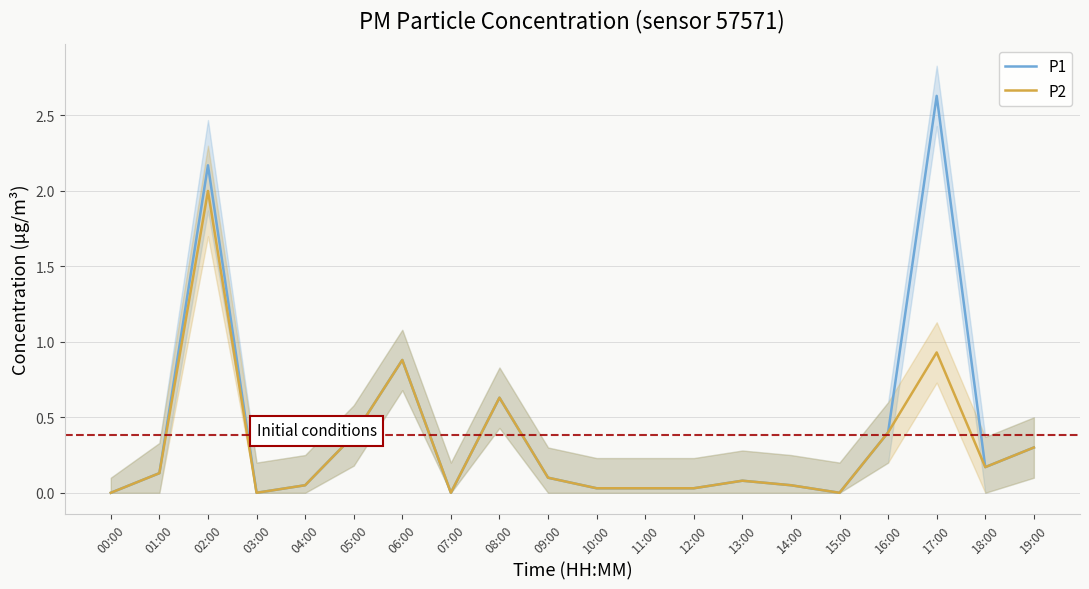

Reading left to right, what are all the values shown in this chart?

P1: 0.0	0.1	2.2	0.0	0.1	0.4	0.9	0.0	0.6	0.1	0.0	0.0	0.0	0.1	0.1	0.0	0.4	2.6	0.2	0.3
P2: 0.0	0.1	2.0	0.0	0.1	0.4	0.9	0.0	0.6	0.1	0.0	0.0	0.0	0.1	0.1	0.0	0.4	0.9	0.2	0.3